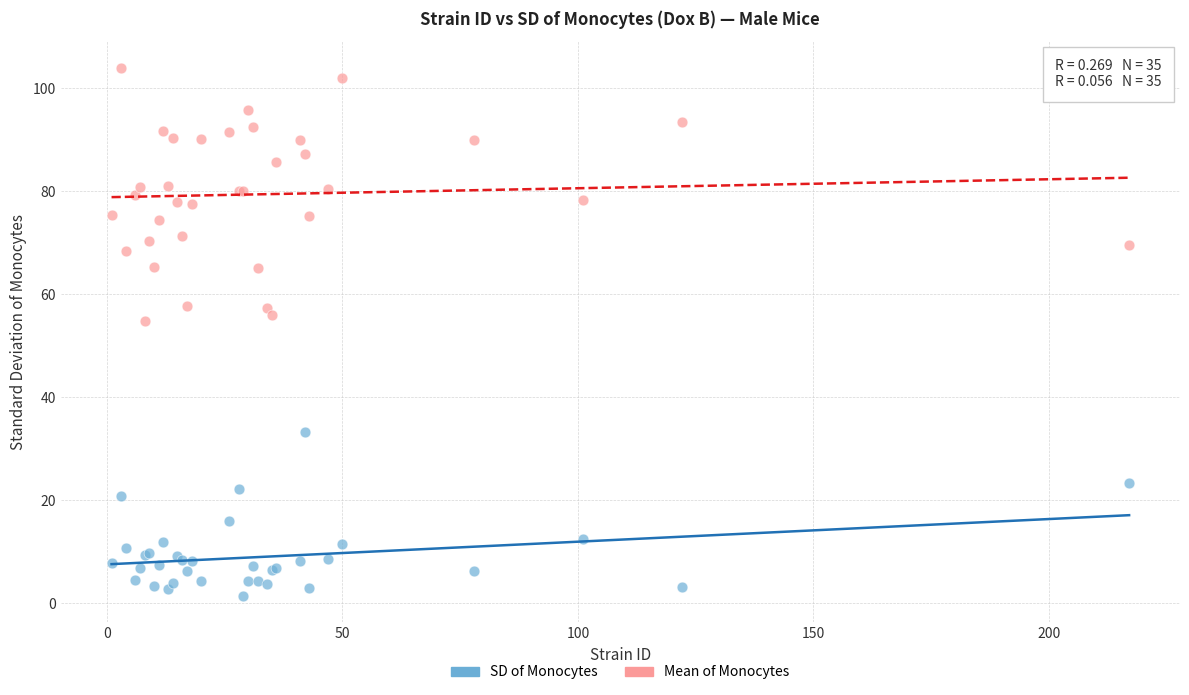

Which series reaches the maximum Y coordinate?

Mean of Monocytes